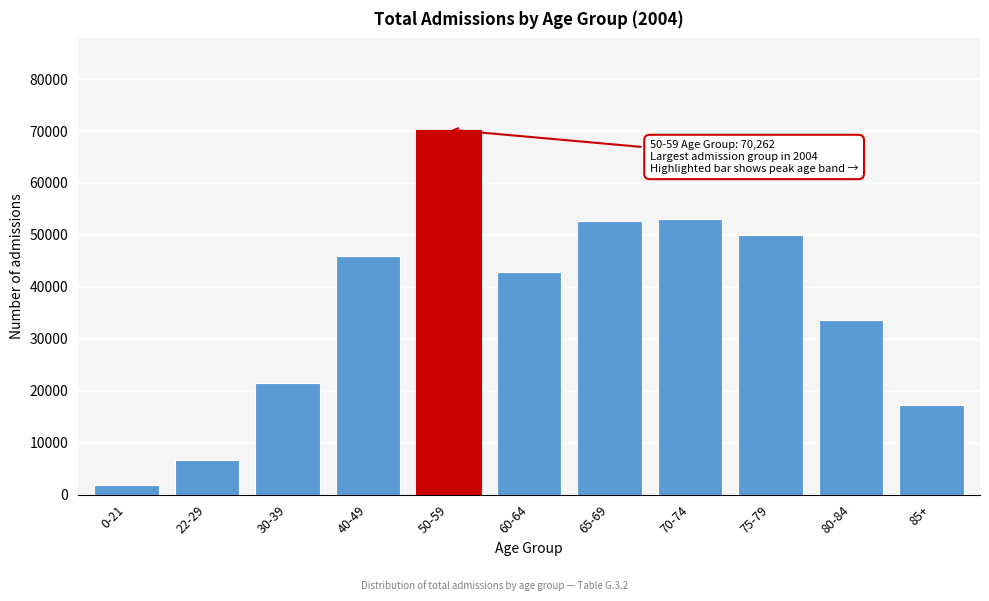

Reading right to left, extract all data points from this chart.

17210	33650	49954	53141	52734	42860	70262	46033	21411	6645	1790